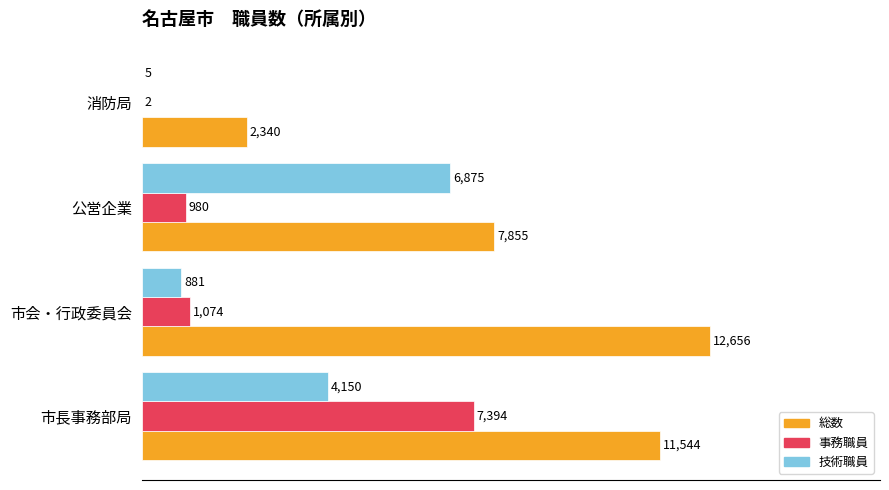

What are all the series names shown in the legend?

総数, 事務職員, 技術職員